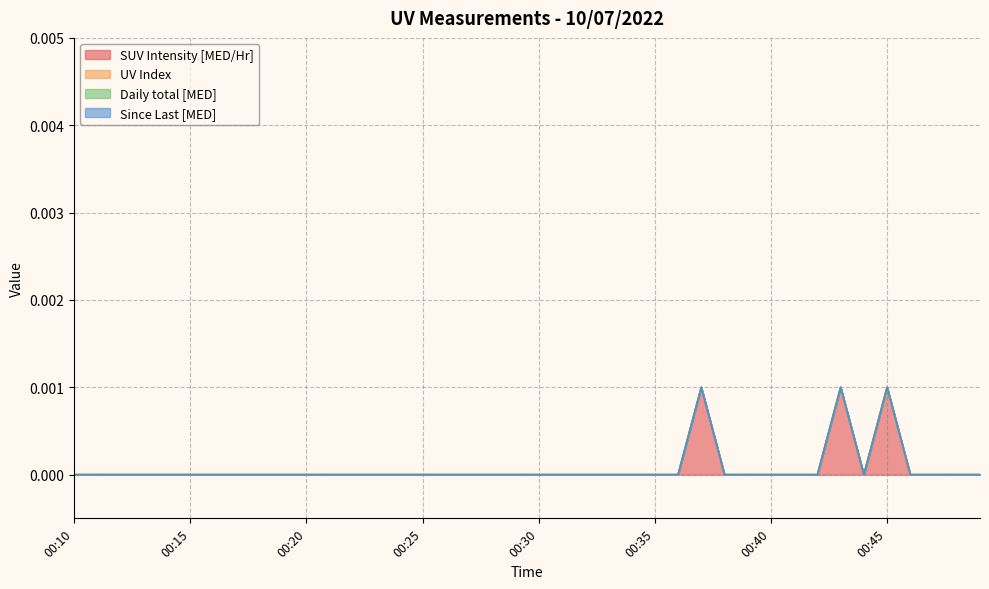

At which category is the sum across all series the highest?

00:37